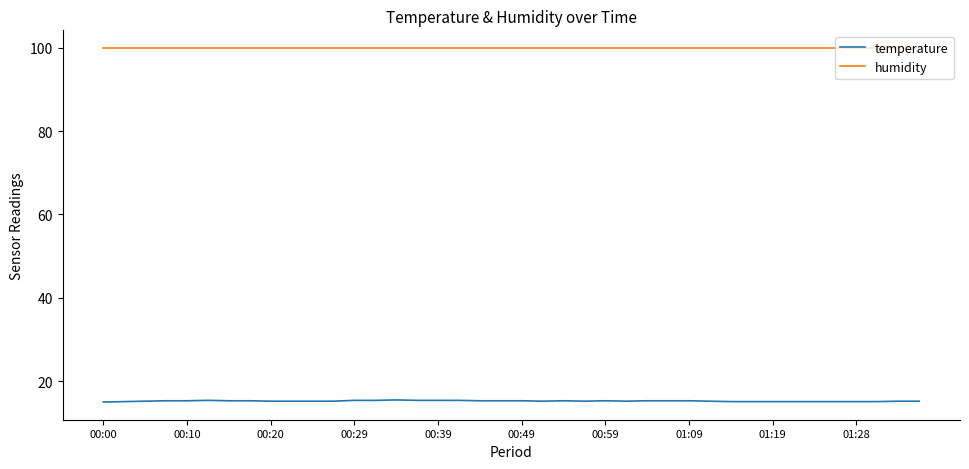

Rank the series by their average value, from lowest to highest.

temperature, humidity